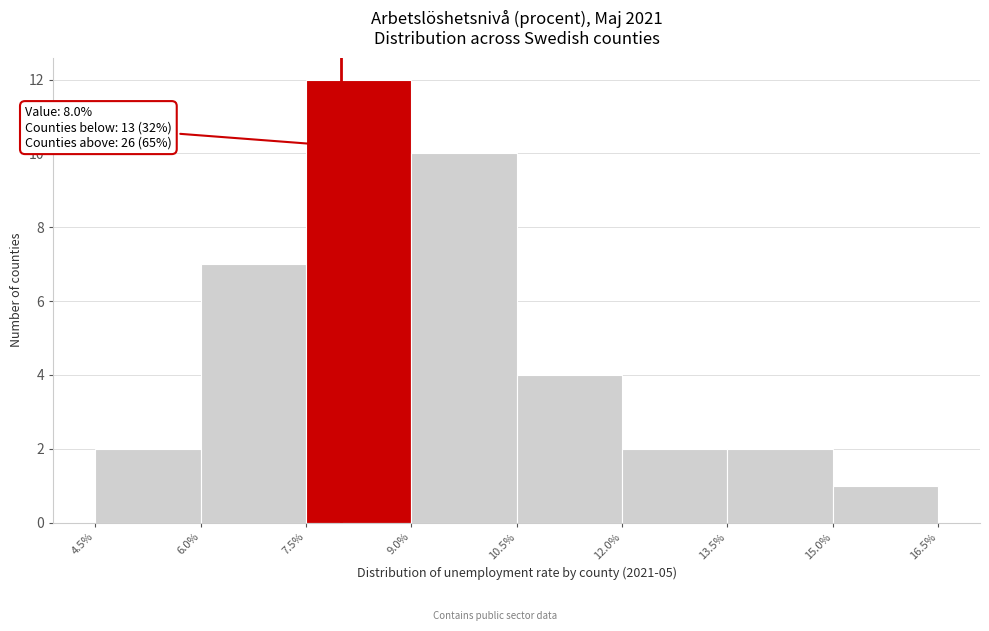

Which range on the x-axis has the tallest bar?

7.5% to 9.0%